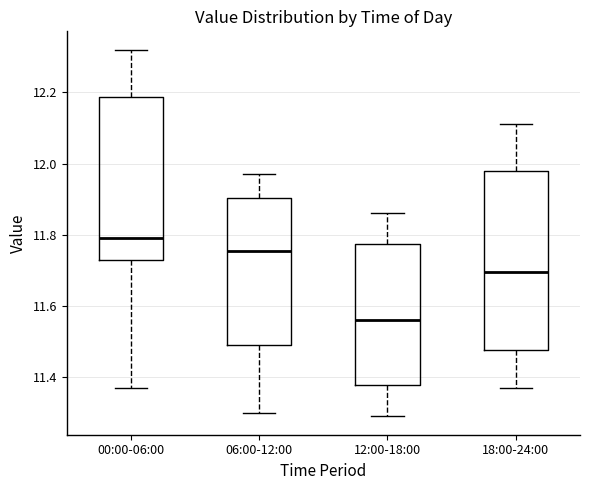

Reading left to right, read every box against the y-axis: the position of its median line, the range the box covers, and the ends of its whiskers. The values are not printed on the chart, so give them approximately, as read against the axis.

00:00-06:00: median 11.80, box 11.74 to 12.18, whiskers 11.38 to 12.32
06:00-12:00: median 11.76, box 11.50 to 11.90, whiskers 11.30 to 11.98
12:00-18:00: median 11.56, box 11.38 to 11.78, whiskers 11.30 to 11.86
18:00-24:00: median 11.70, box 11.48 to 11.98, whiskers 11.38 to 12.12